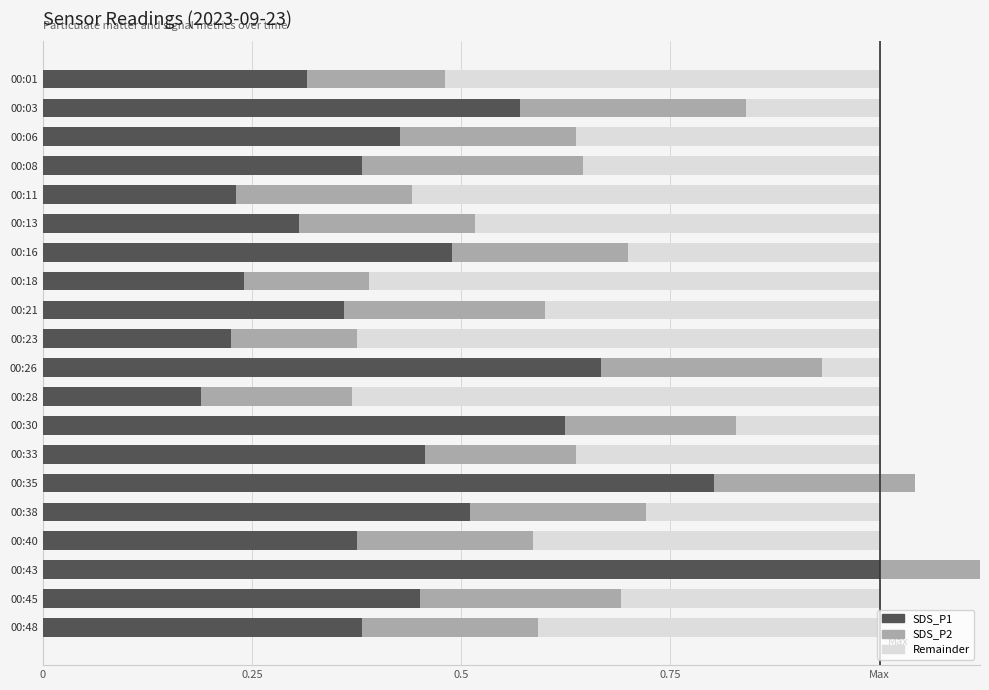

What is the label of the 2nd bar from the right?

18